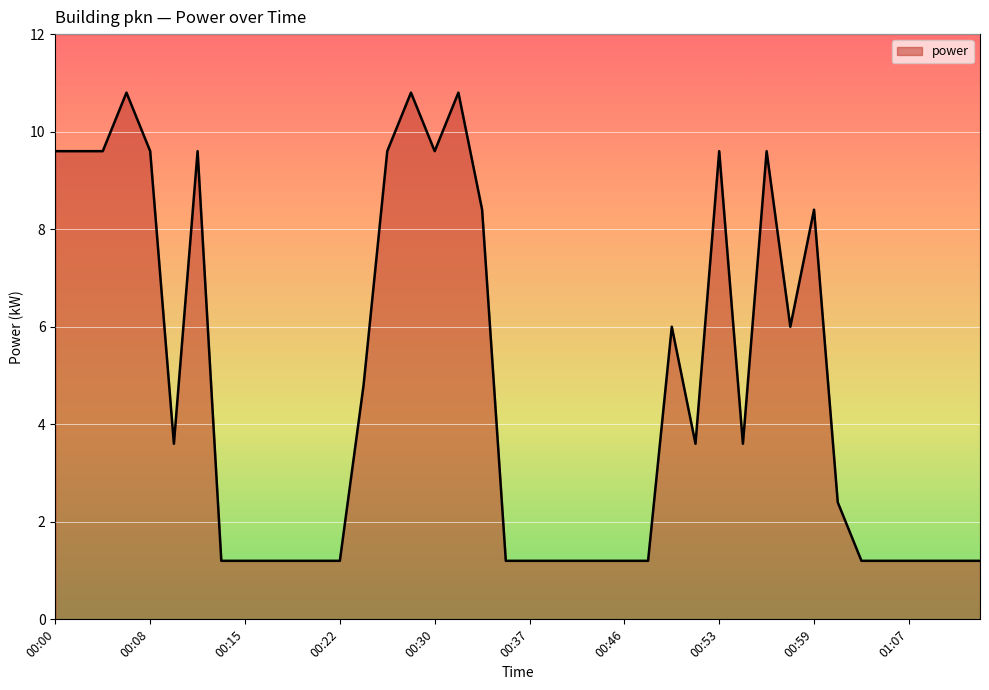

What is the smallest value displayed?

1.2